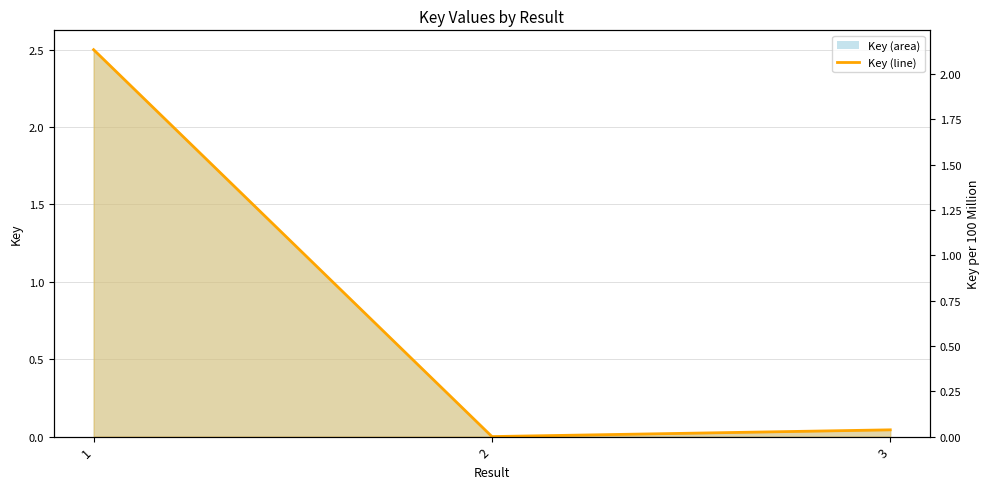

Is it true that the value at 3 is 0.1?

False